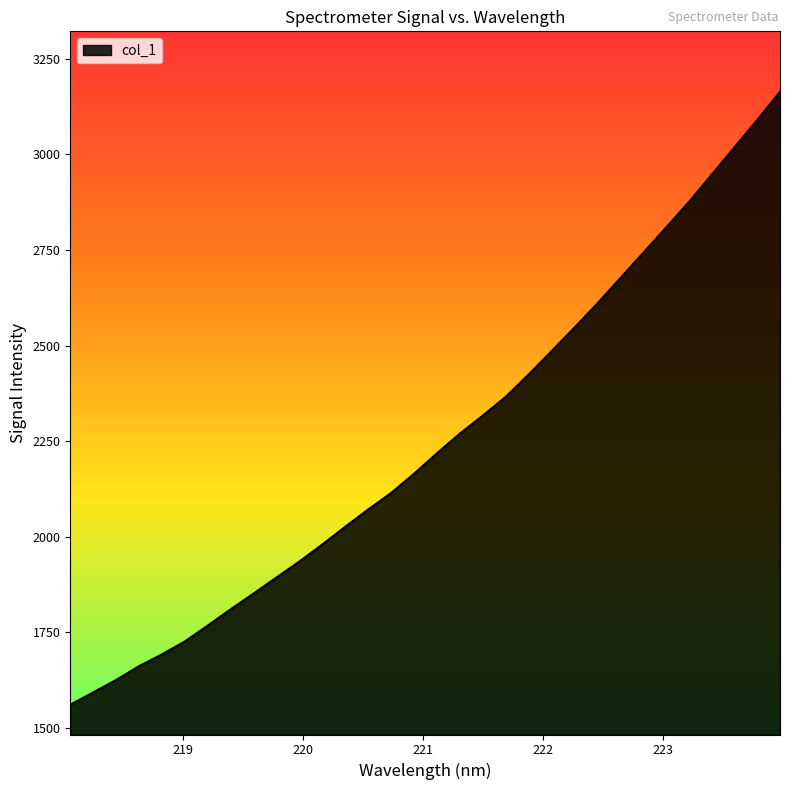

What is the minimum value shown in the chart?

1560.5